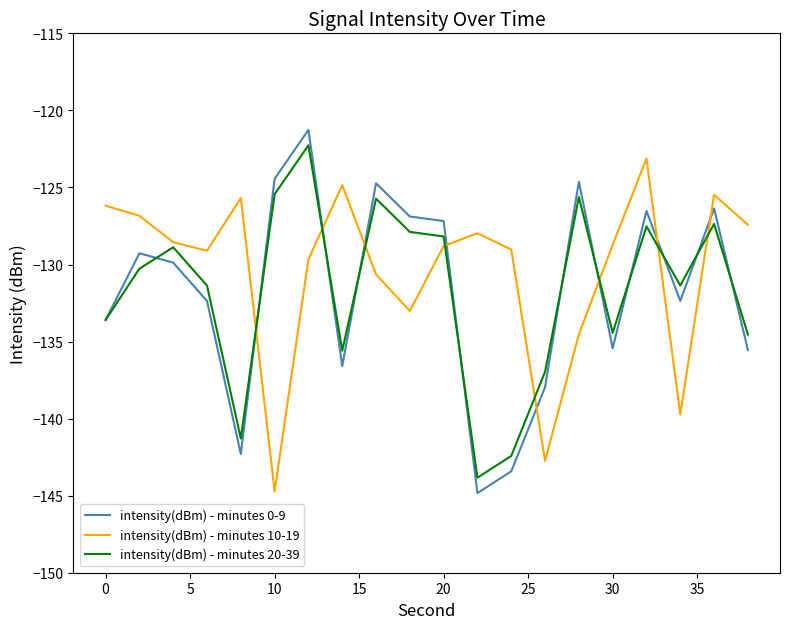

What is the minimum value for intensity(dBm) - minutes 0-9?

-144.8